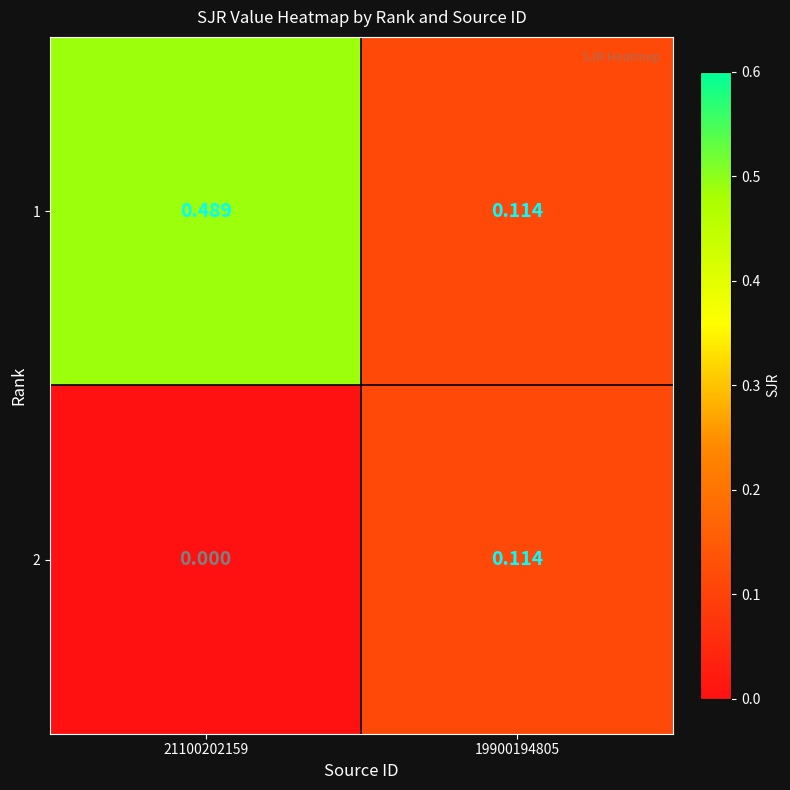

Is the value of 2 at 21100202159 greater than the value of 1 at 19900194805?

No